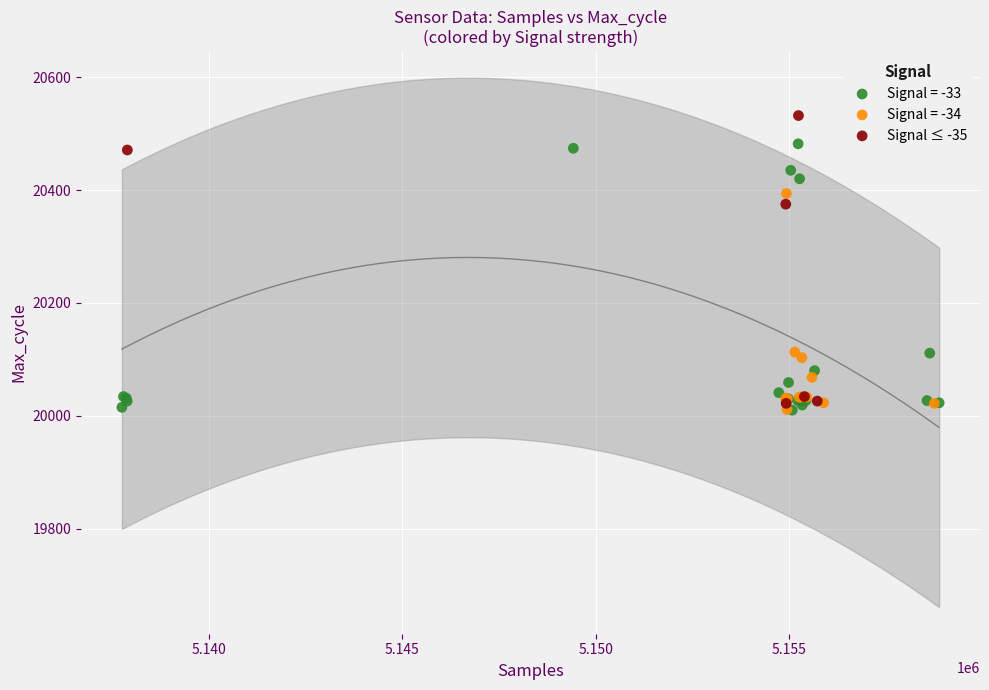

Which series contains the highest Y value?

Signal ≤ -35